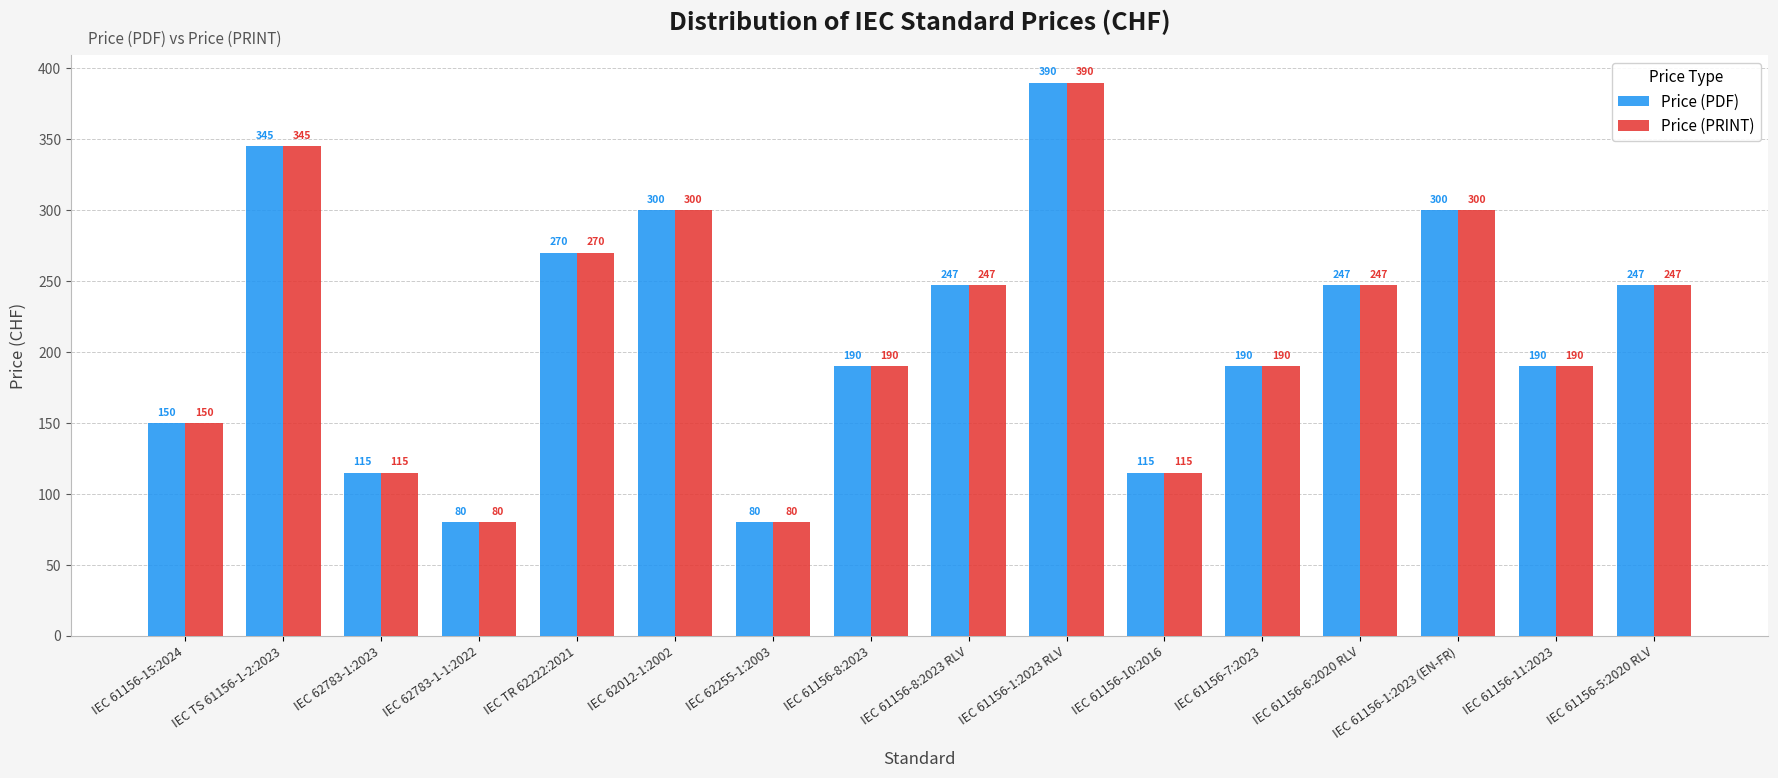

What is the approximate value of Price (PRINT) at IEC 61156-11:2023, to the nearest 50?

200